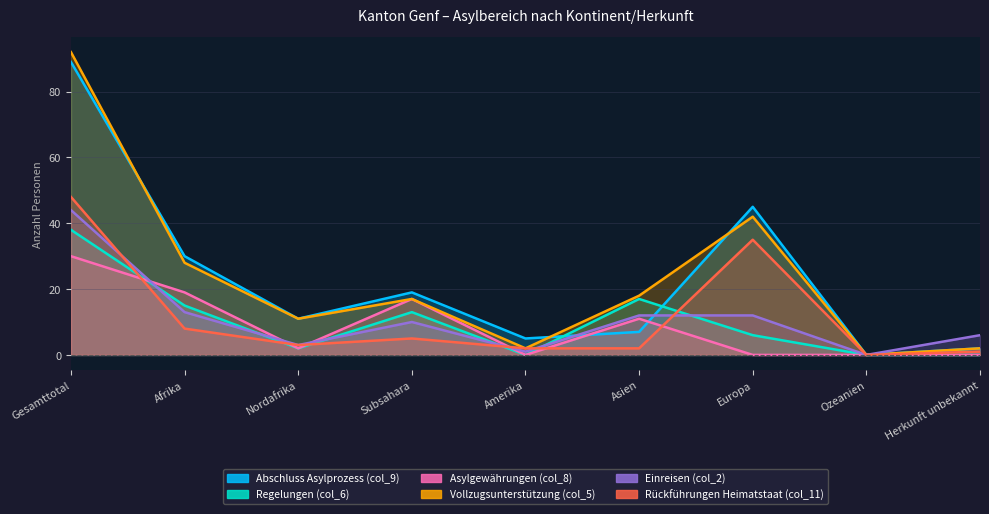

Where is the first local minimum for Asylgewährungen (col_8)?

Nordafrika